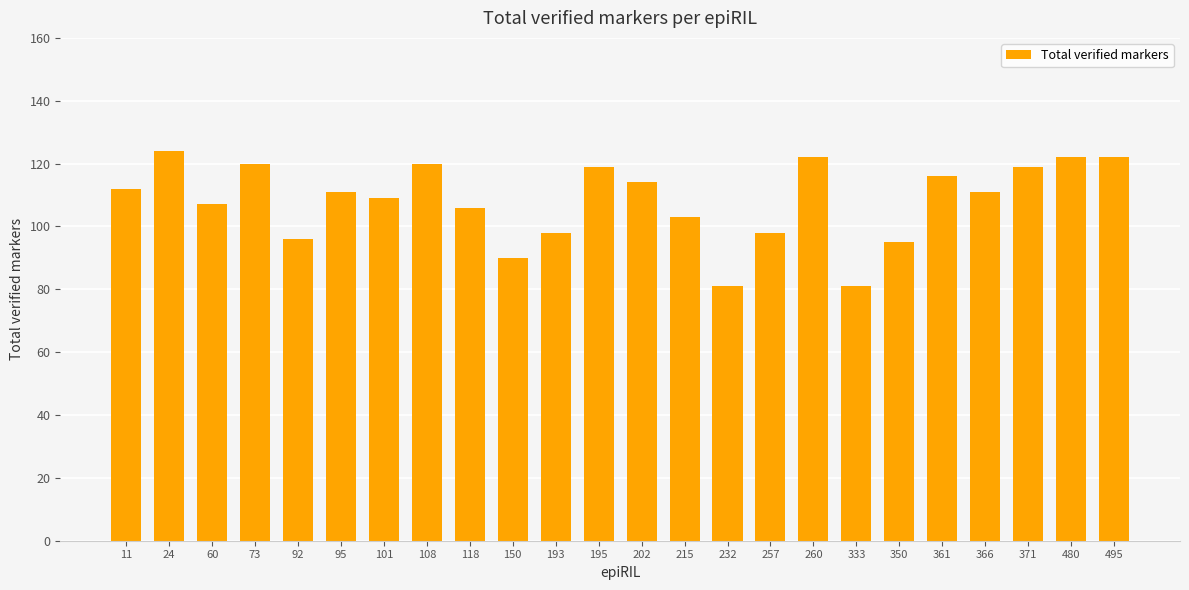

What is the approximate value at 215?

103